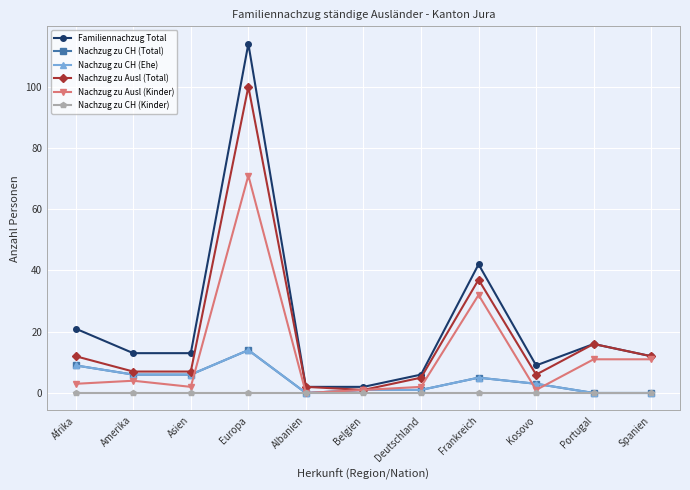

Is this an area chart (filled region under the line)?

No